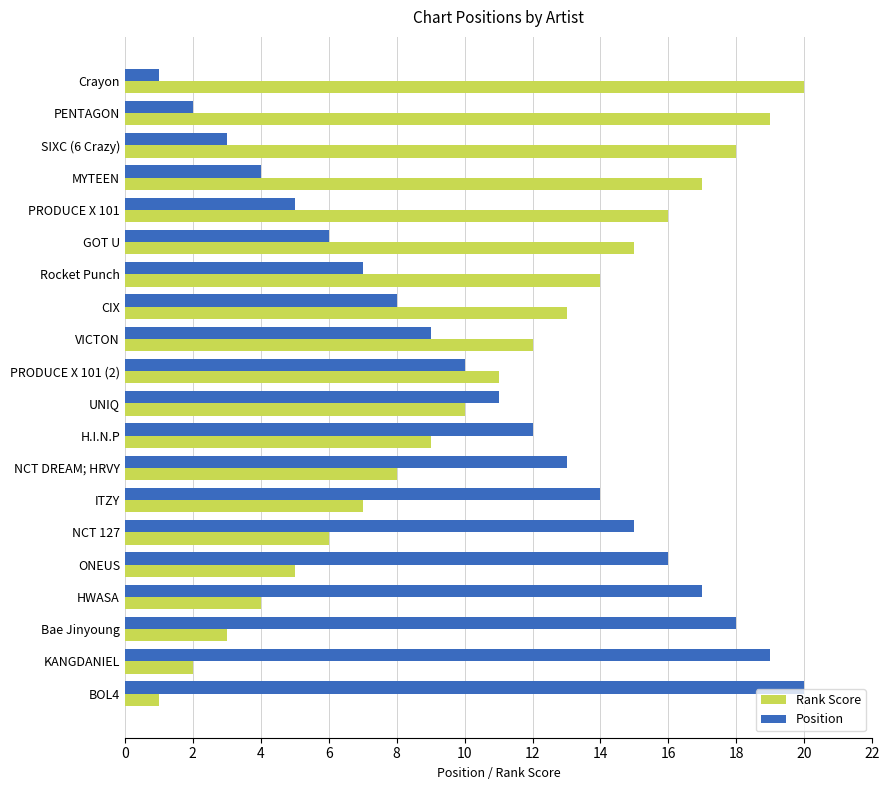

What is the greatest value displayed?

20